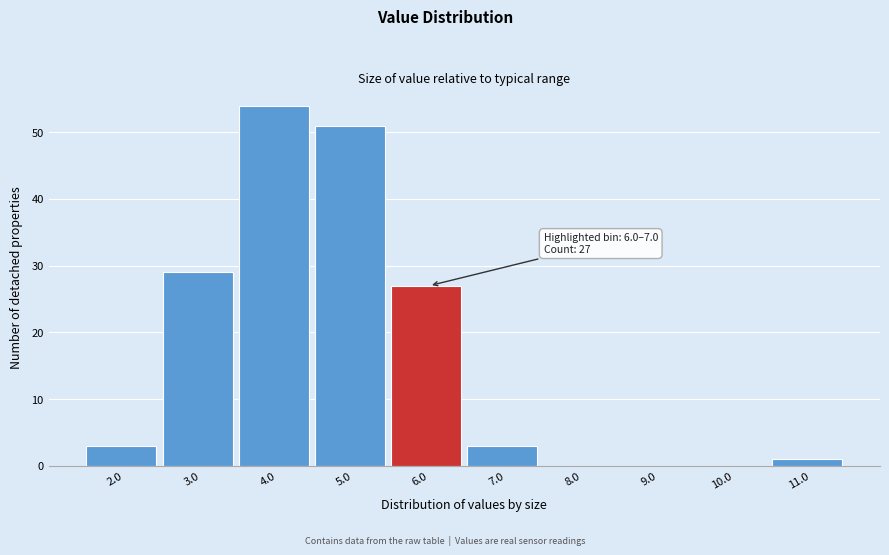

Reading left to right, what are all the values shown in this chart?

2.0=3	3.0=29	4.0=54	5.0=51	6.0=27	7.0=3	8.0=0	9.0=0	10.0=0	11.0=1